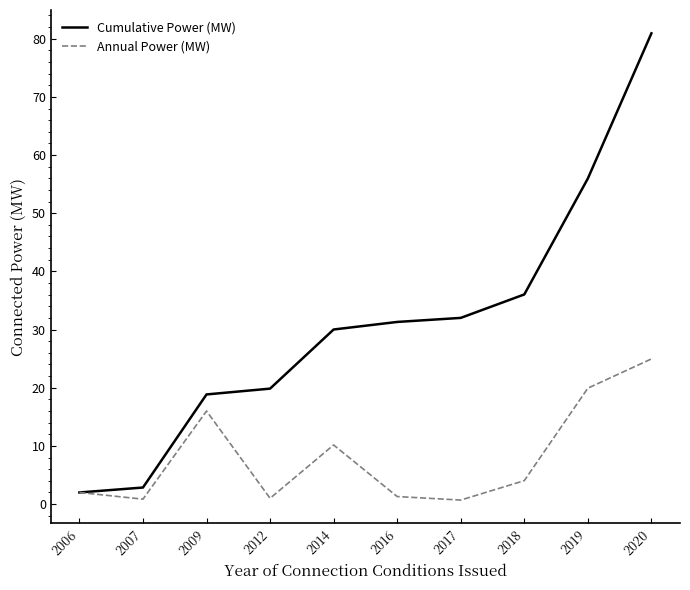

Is the value of Annual Power (MW) at 2014 greater than the value of Cumulative Power (MW) at 2009?

No